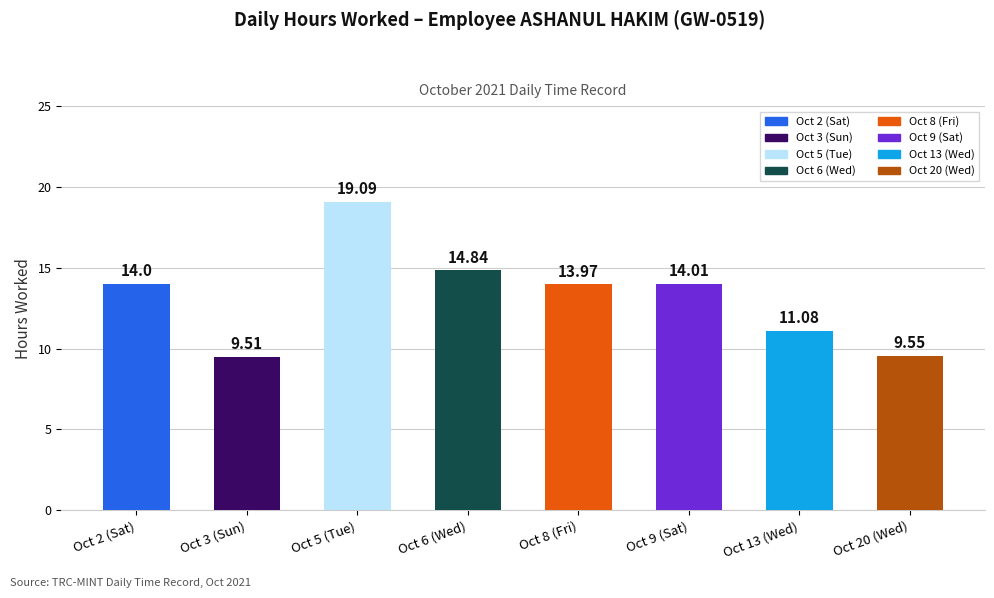

What is the average value?

13.3